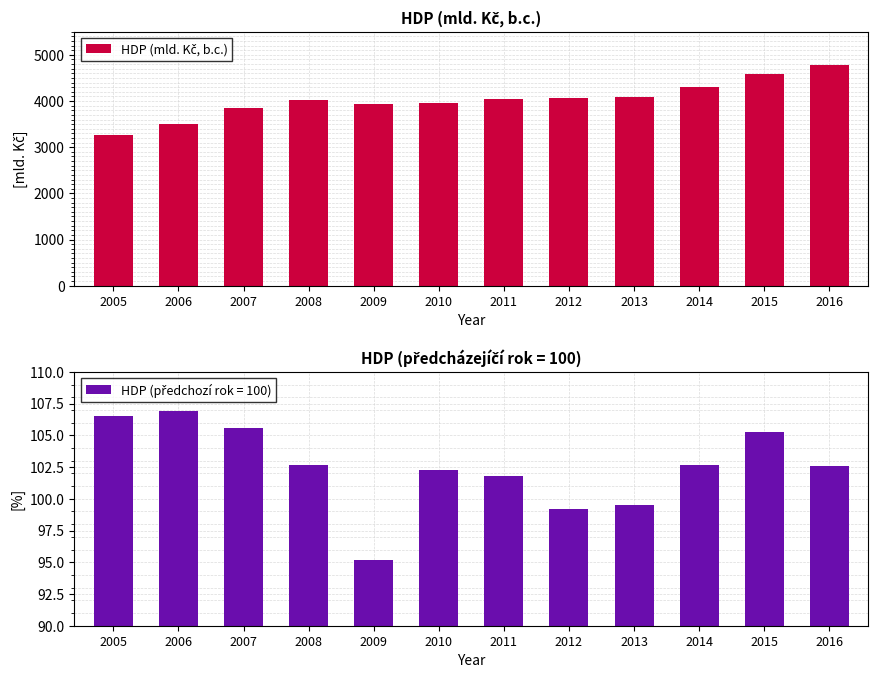

The value at 2007 is 3840.1. True or false?

True